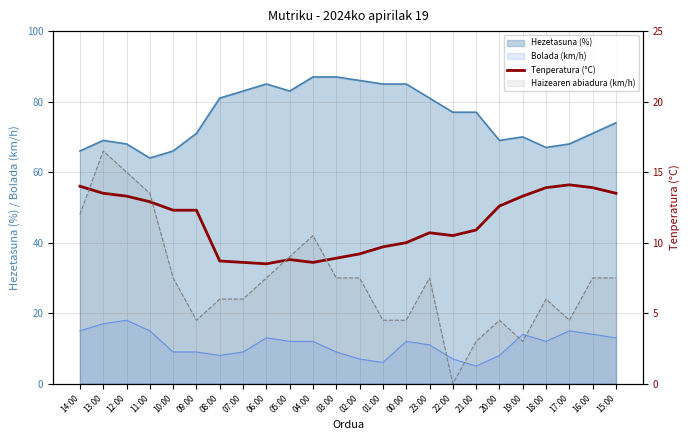

Where does the data first go above 12?

14:00